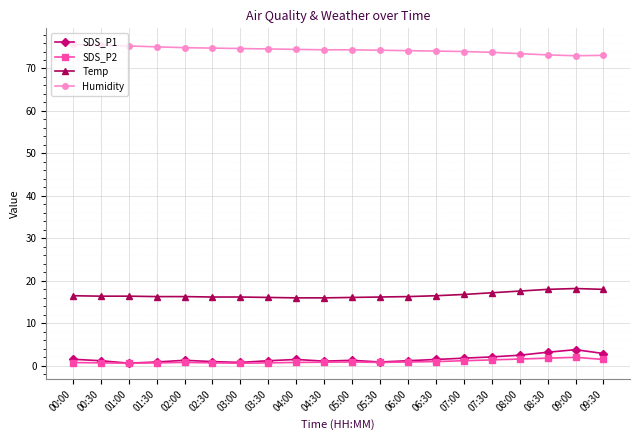

What is the label of the 3rd point from the right?

08:30